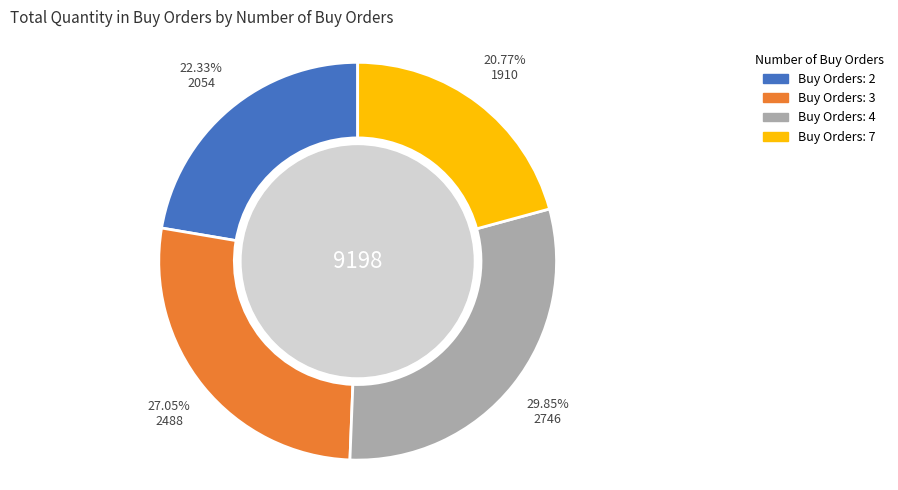

Is there a majority slice in this chart?

No